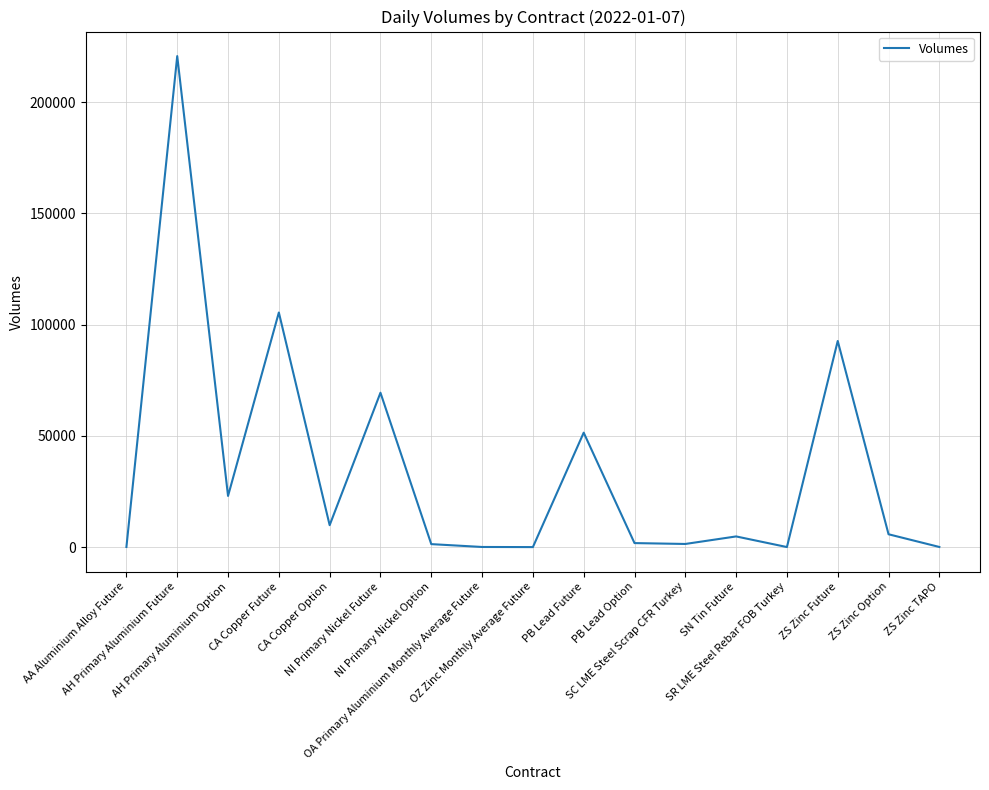

What is the difference between the maximum and minimum values?

220652